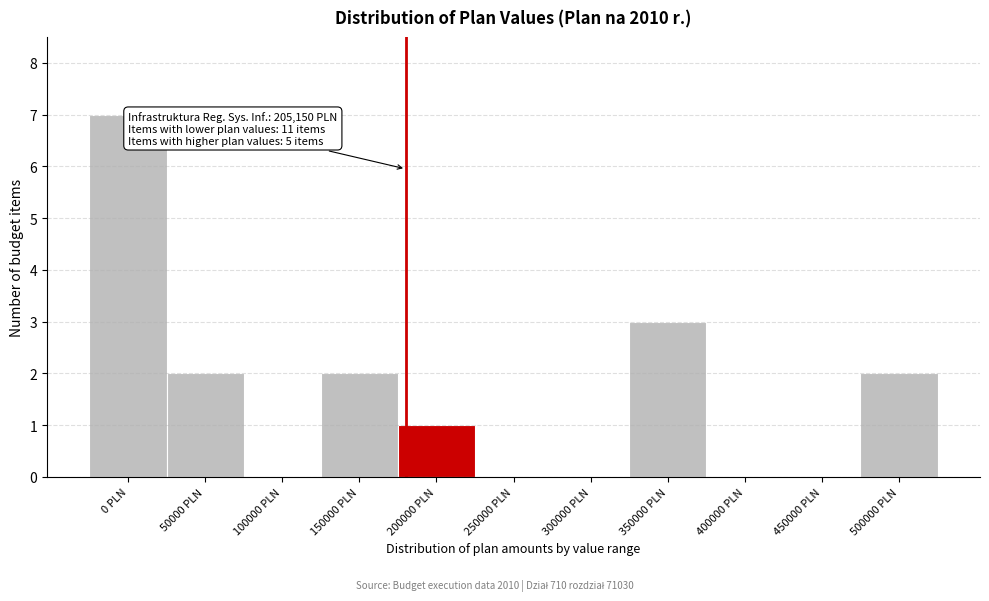

Reading left to right, extract all data points from this chart.

0 PLN=7	50000 PLN=2	100000 PLN=0	150000 PLN=2	200000 PLN=1	250000 PLN=0	300000 PLN=0	350000 PLN=3	400000 PLN=0	450000 PLN=0	500000 PLN=2